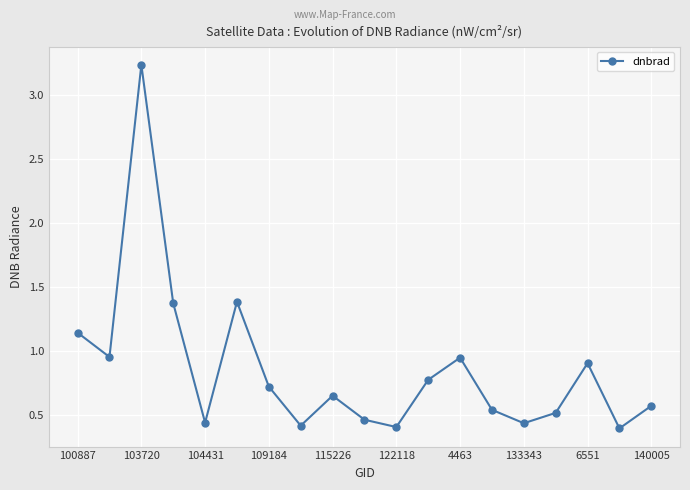

What is the difference between the maximum and second lowest values?

2.8